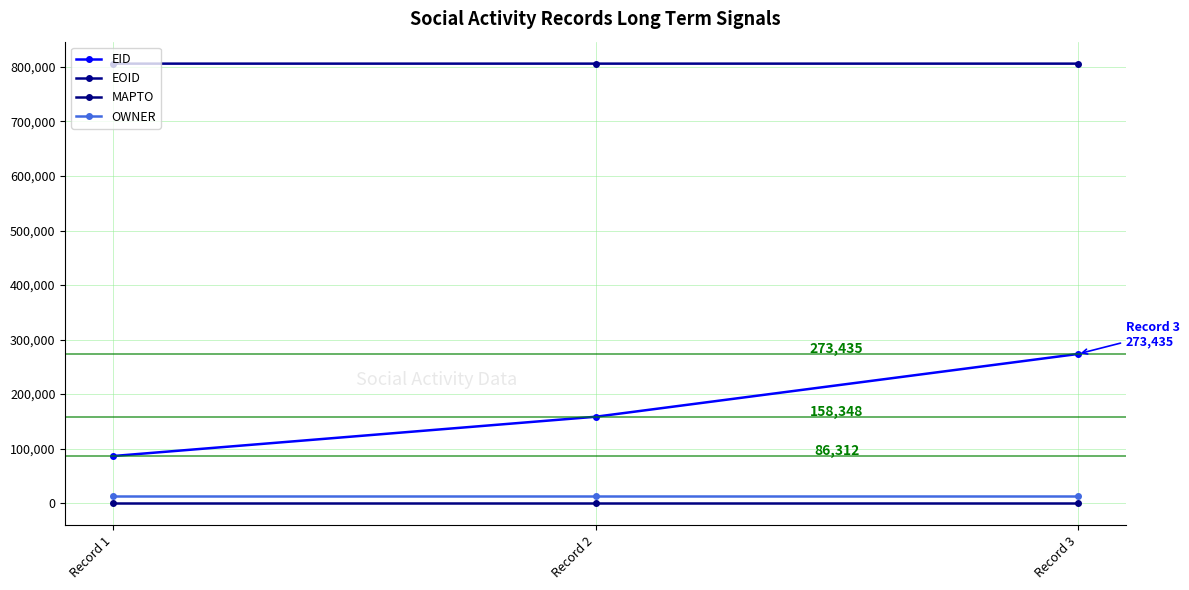

Reading left to right, list all the values displayed in this chart.

EID: 86312	158348	273435
EOID: 806149	806150	806152
MAPTO: 0	0	0
OWNER: 12633	12633	12633